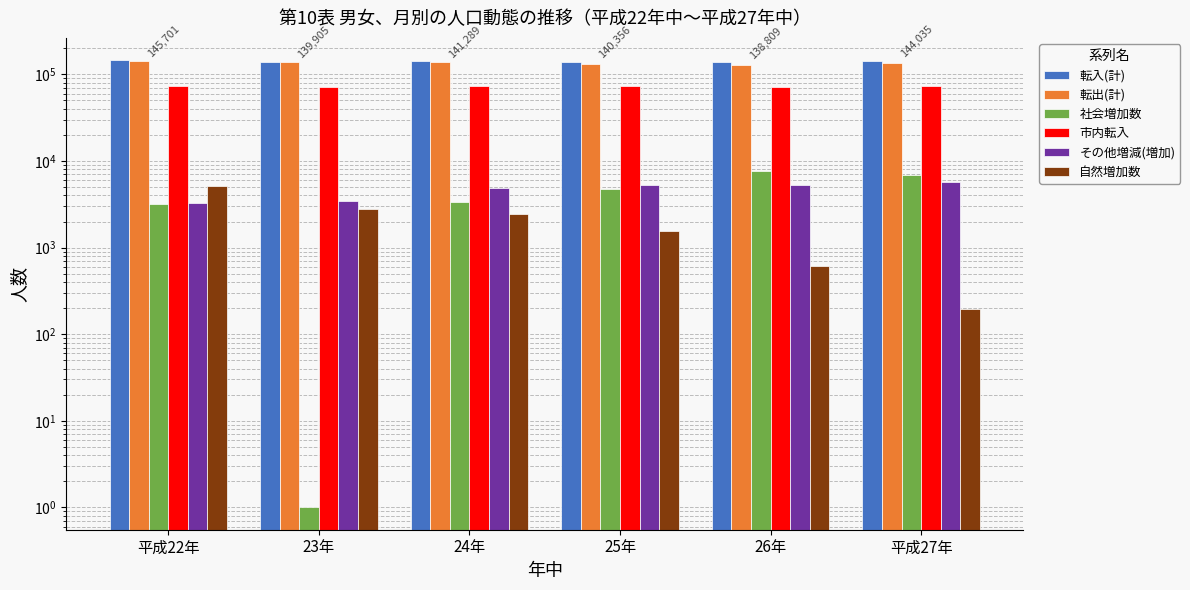

Rank the series at 23年 from lowest to highest value.

社会増加数, 自然増加数, その他増減(増加), 市内転入, 転入(計), 転出(計)